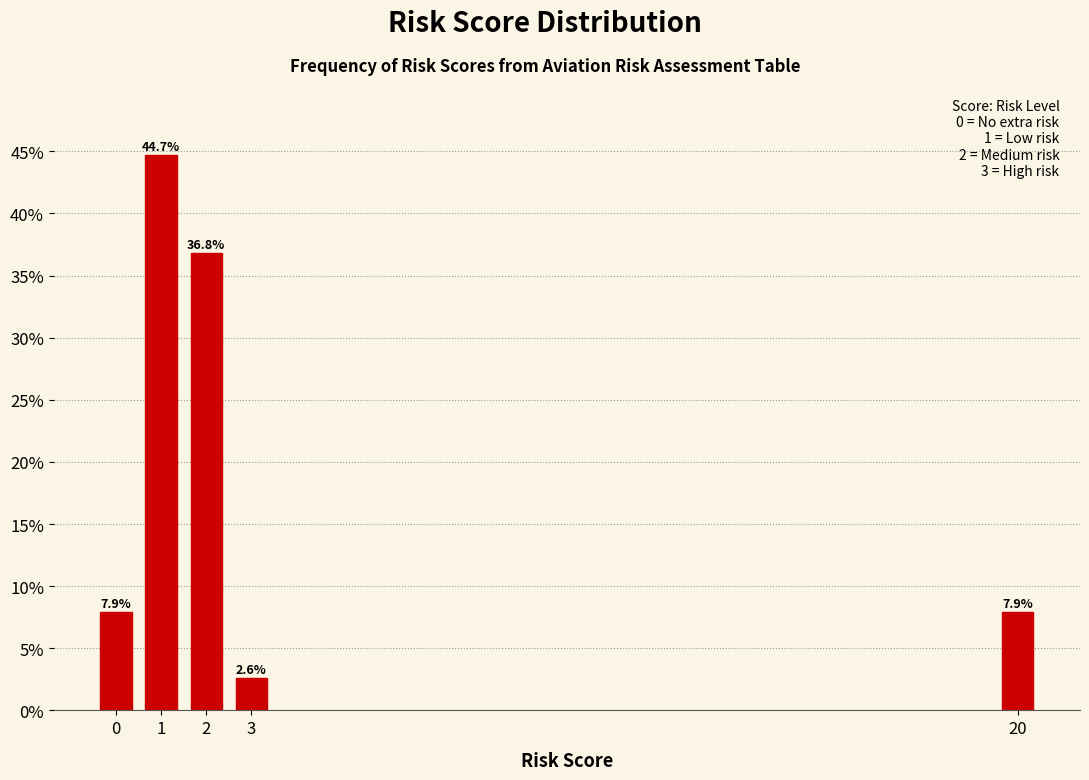

Reading right to left, what are all the values shown in this chart?

20=7.9	3=2.6	2=36.8	1=44.7	0=7.9